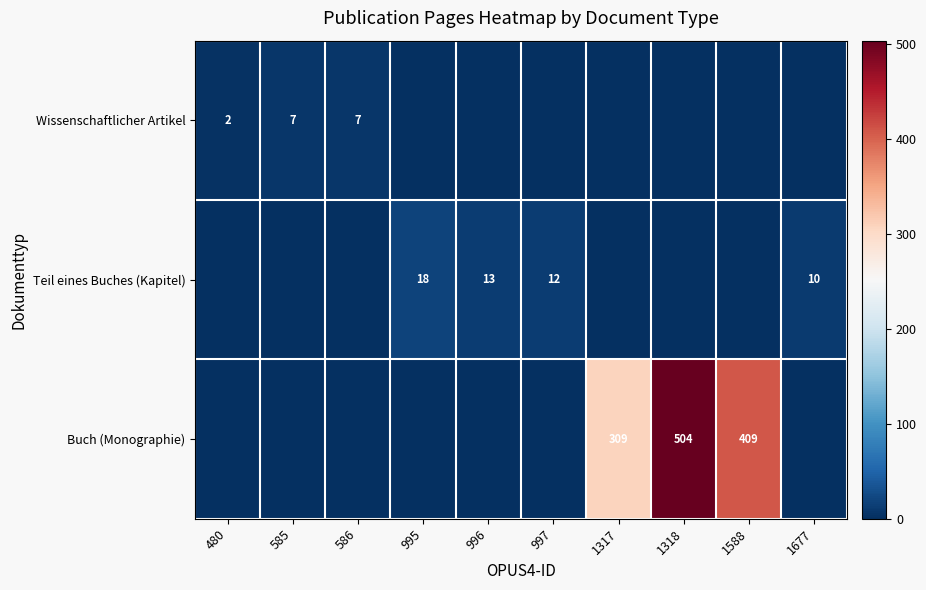

At which category is the sum across all series the highest?

1318